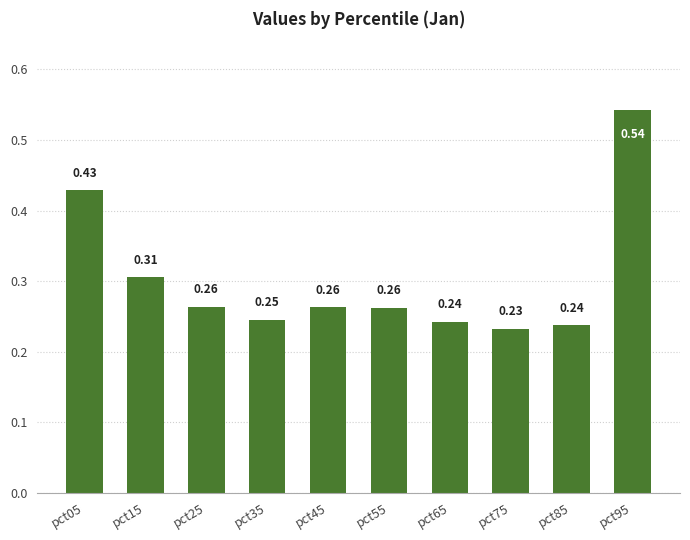

What is the sum of all values?

3.0